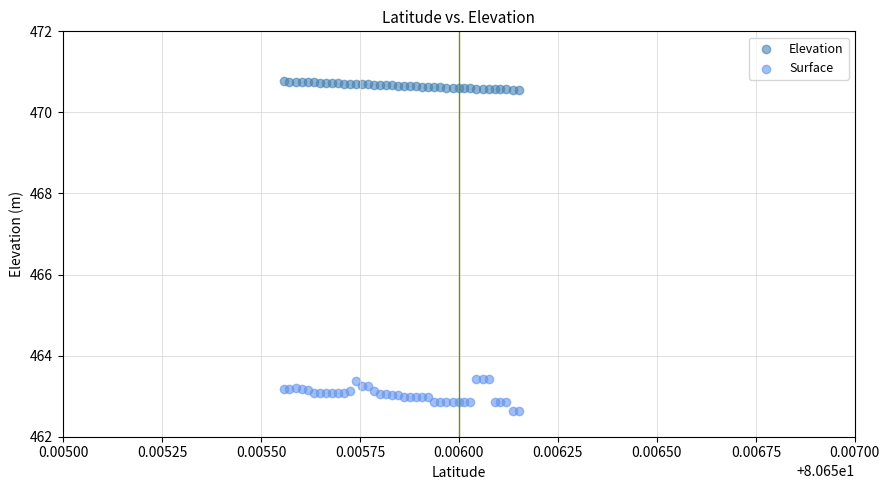

Which series contains the highest Y value?

Elevation